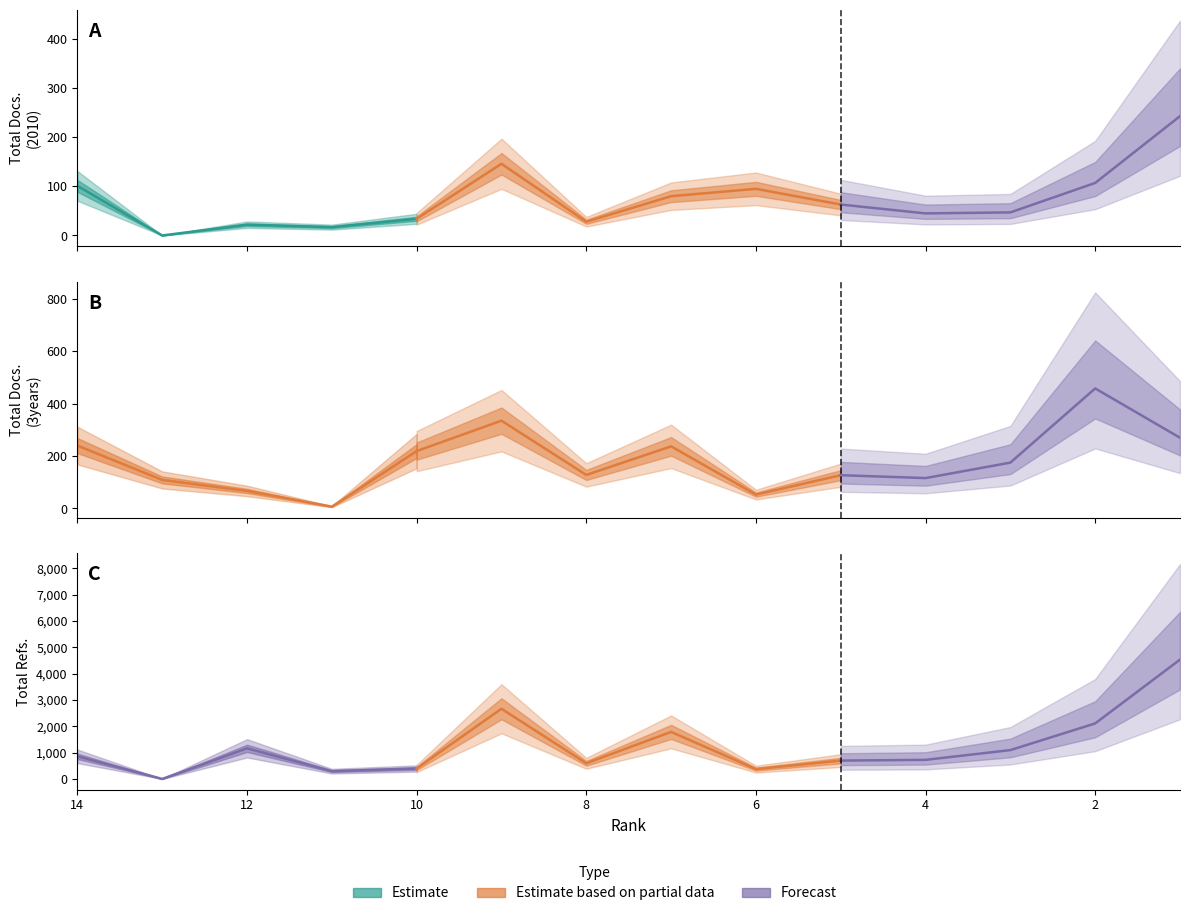

What is the maximum value for Total Refs.?

4530